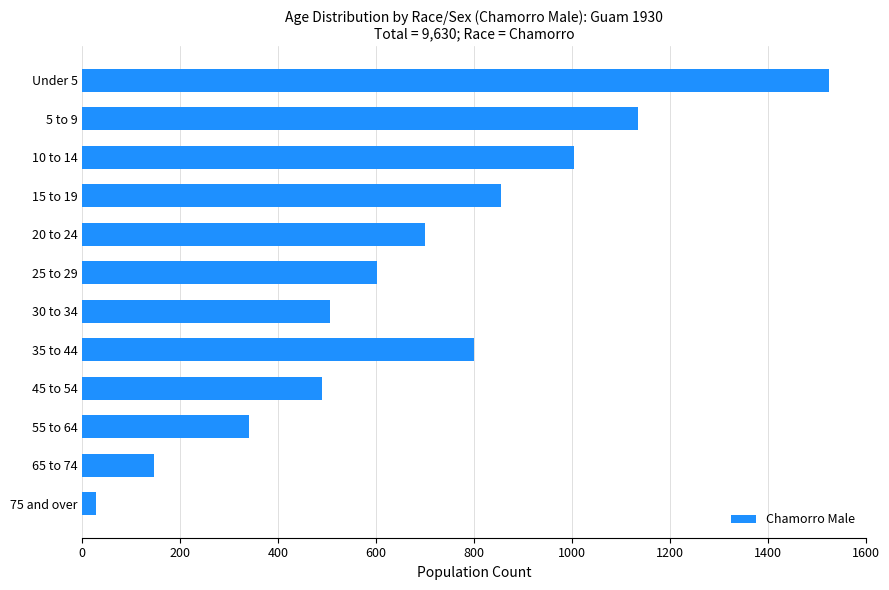

What is the average value?

677